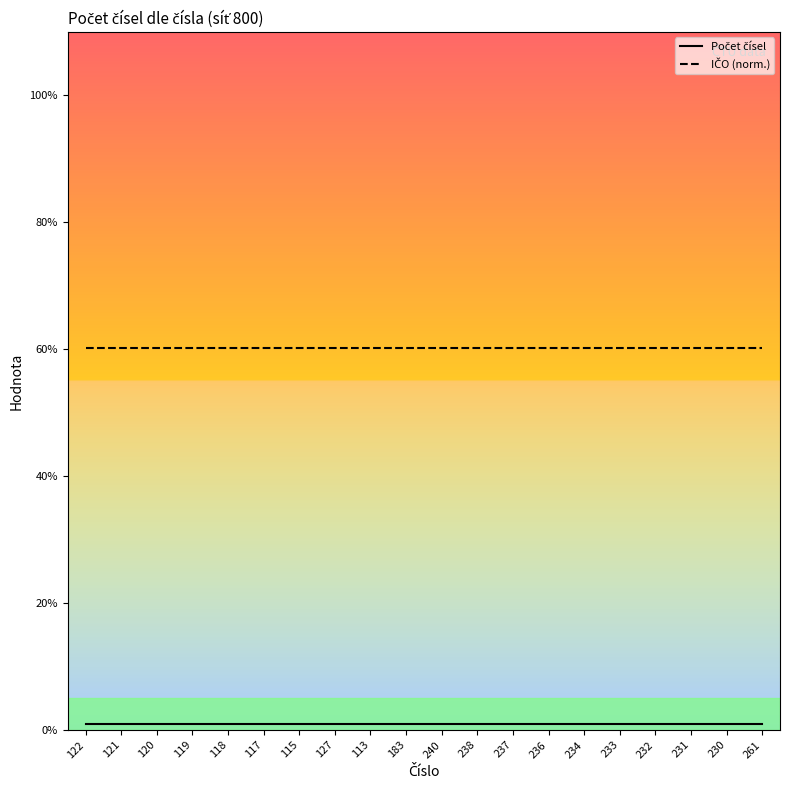

What is the greatest value displayed?

60.2